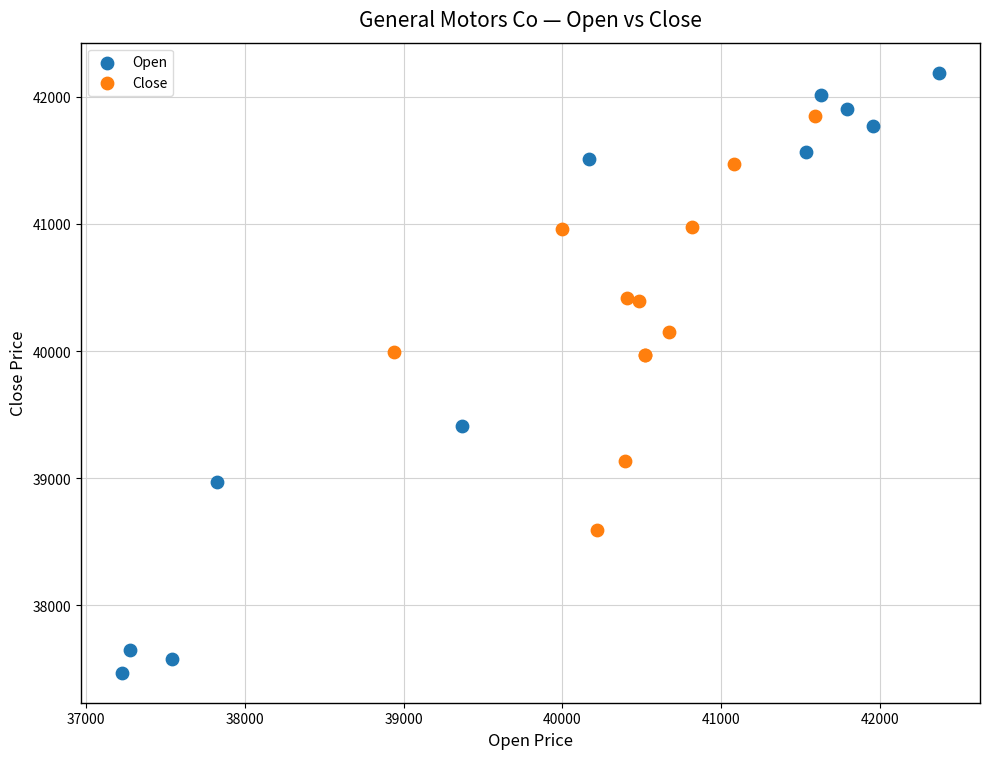

Which series has the widest spread of Y values?

Open